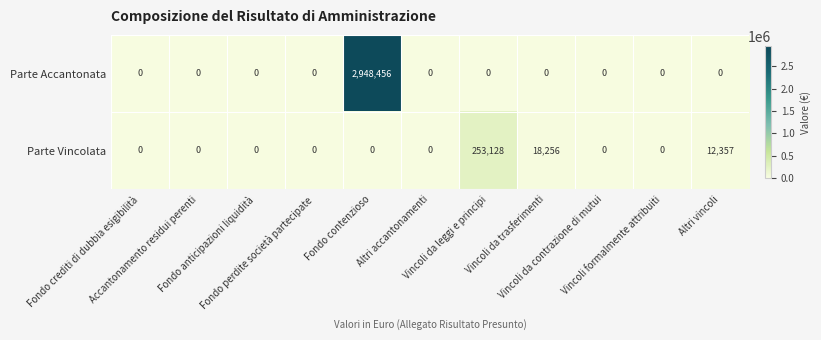

What is the highest value of the Parte Vincolata series?

253128